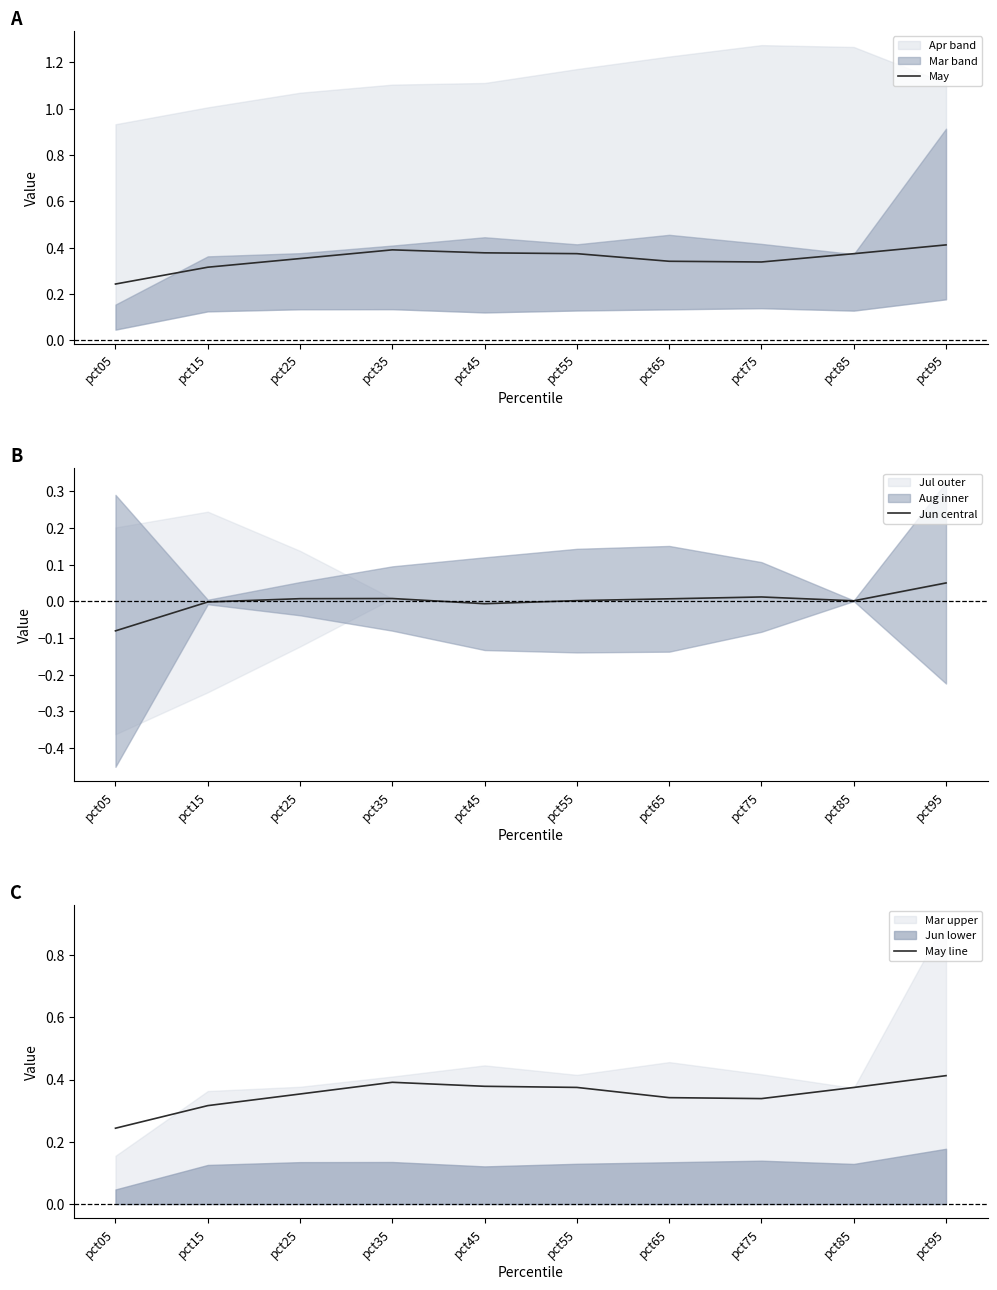

What is the value of the May line point at the 4th from the left?

0.4